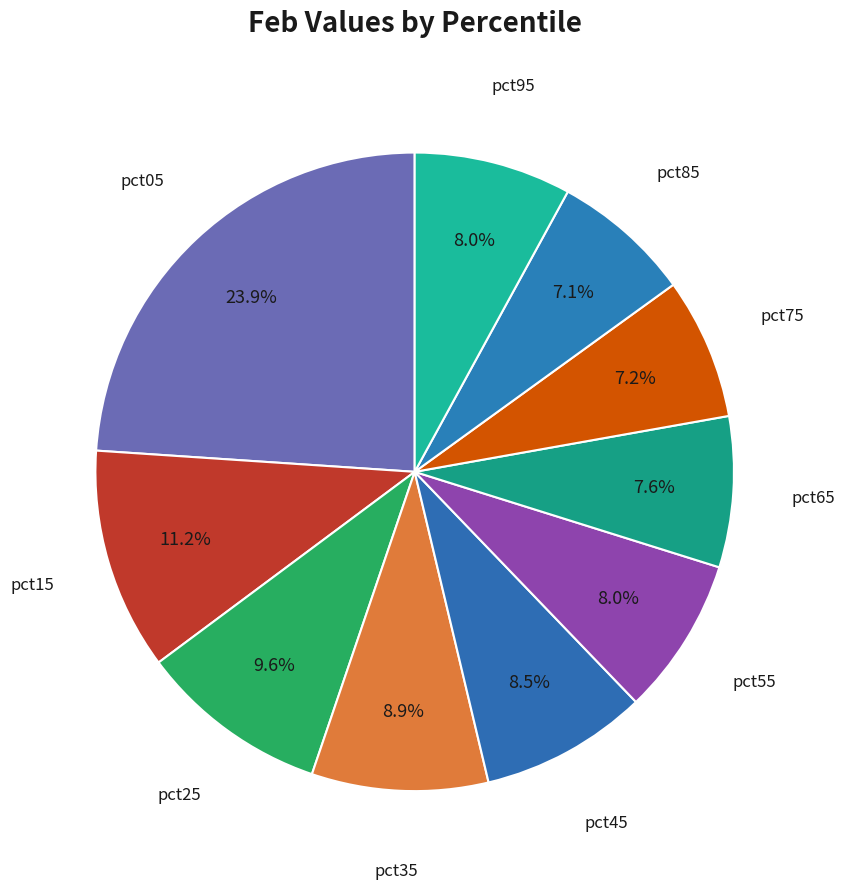

How many segments does this pie chart have?

10